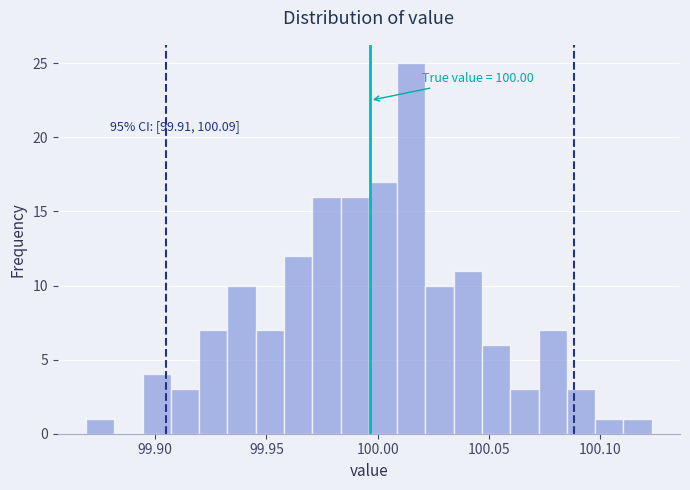

Around what value on the x-axis is the tallest bar? Give the approximate position of its centre, as read against the axis.

100.015